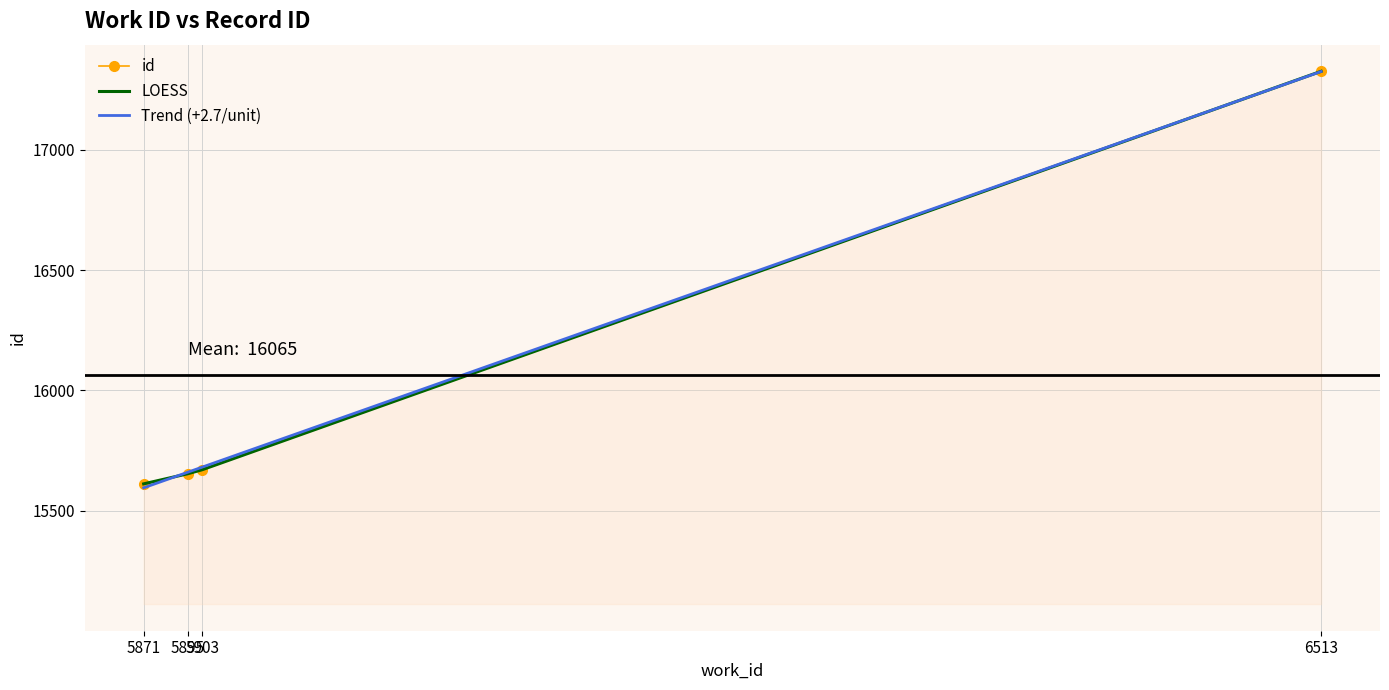

True or false: Trend (+2.7/unit) and LOESS intersect in this chart.

True